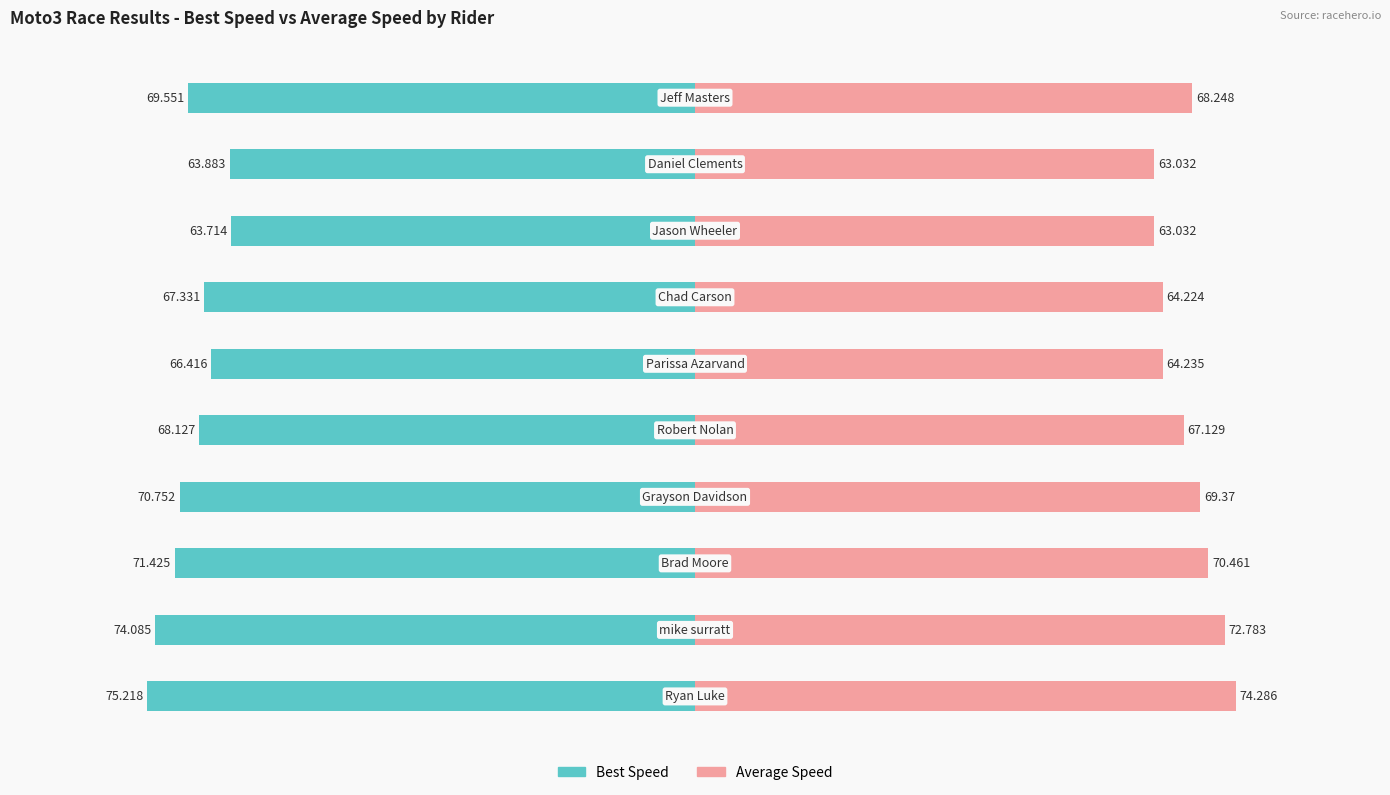

What are all the series names shown in the legend?

Best Speed, Average Speed